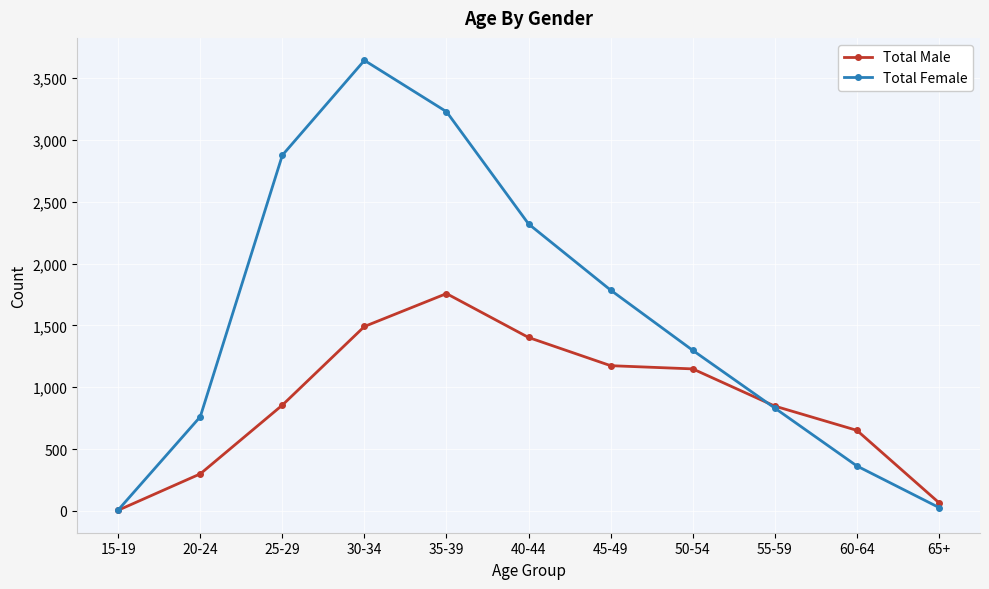

The value of Total Male at 15-19 is 5. True or false?

True